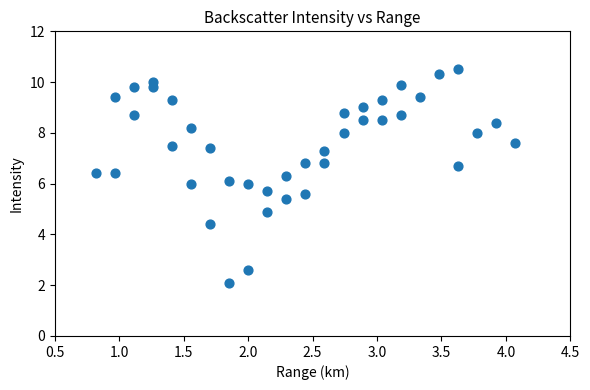

What is the range of Y values (max minus min)?

8.4